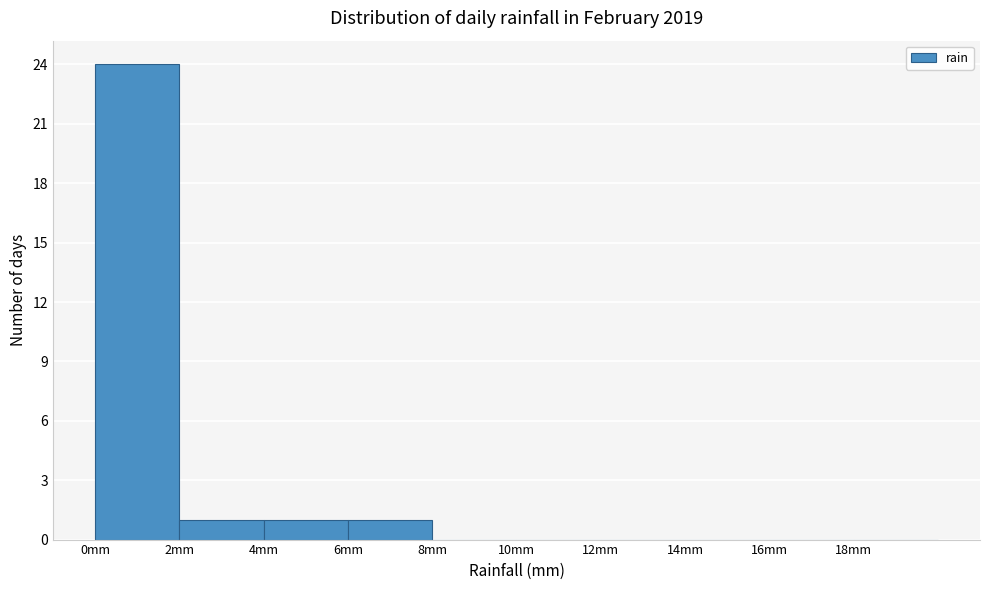

What is the height of the bar covering 4 to 6 on the x-axis? The values are not printed on the chart, so give them approximately, as read against the axis.

1